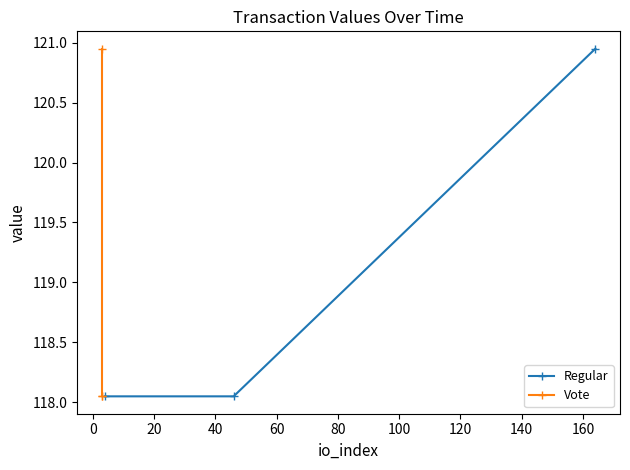

What is the minimum value shown in the chart?

118.0